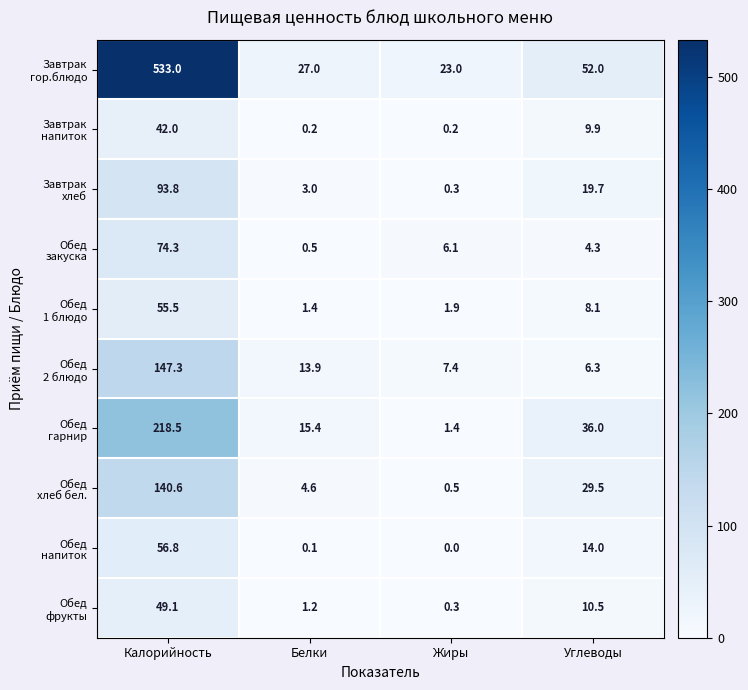

At which category is the sum across all series the highest?

Калорийность